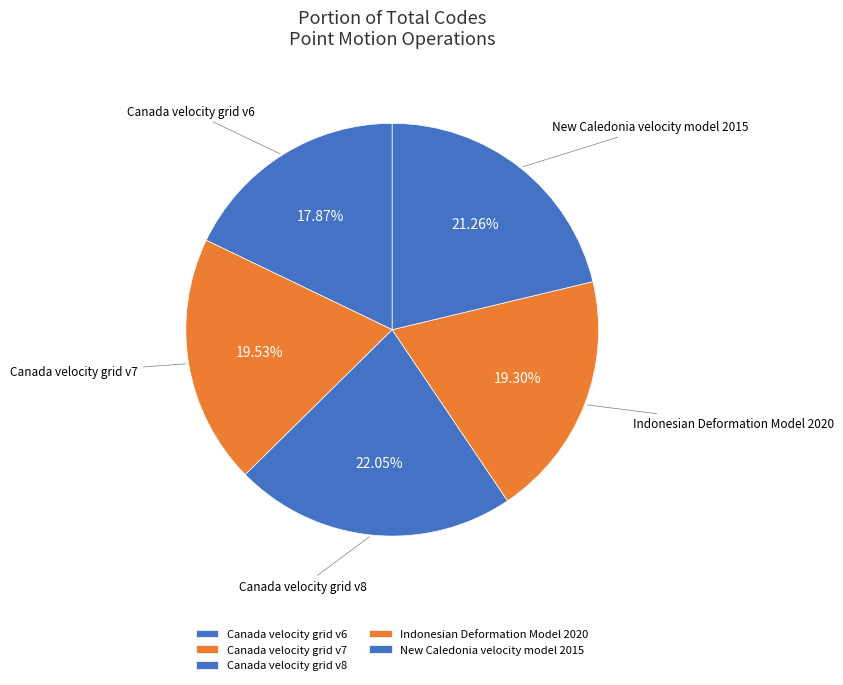

What is the largest slice in the pie chart?

Canada velocity grid v8